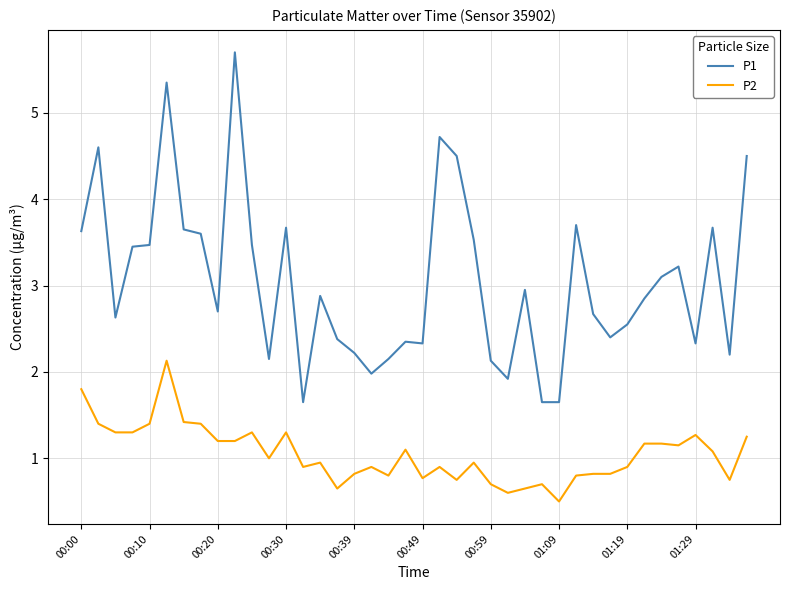

What are all the series names shown in the legend?

P1, P2